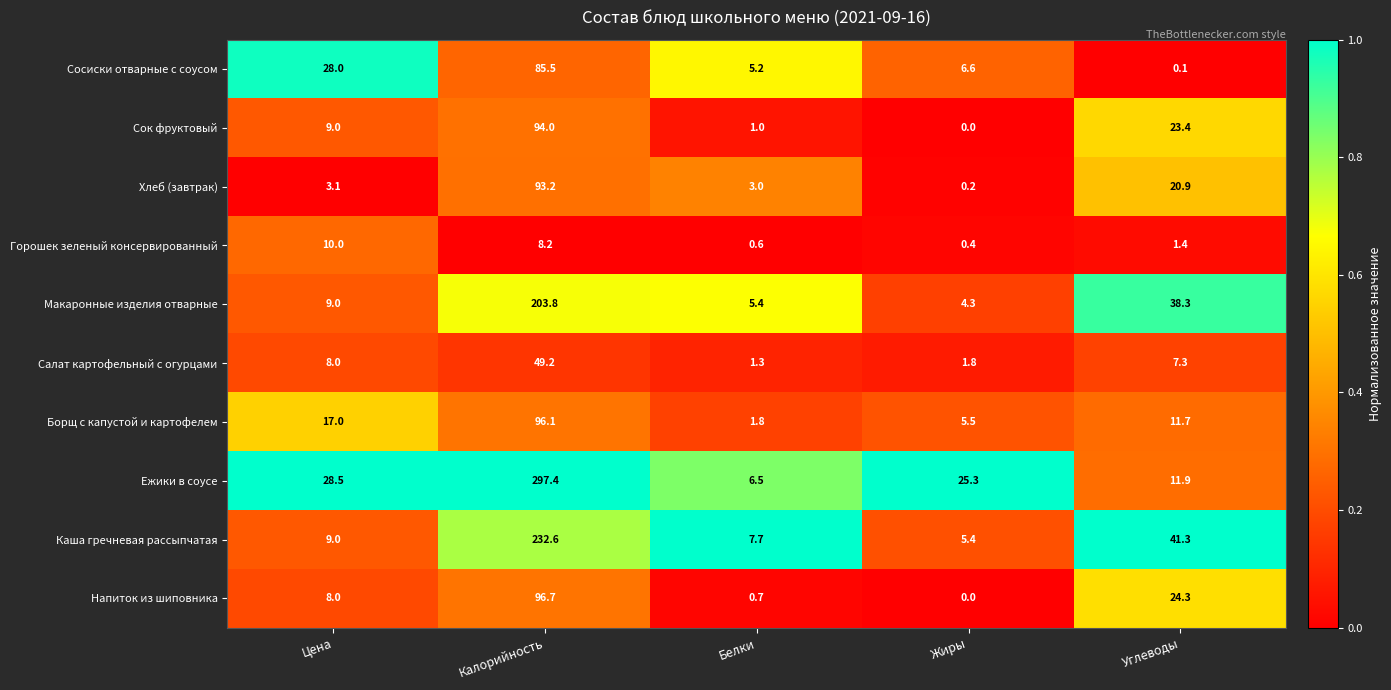

What is the average value of the Горошек зеленый консервированный series?

4.1